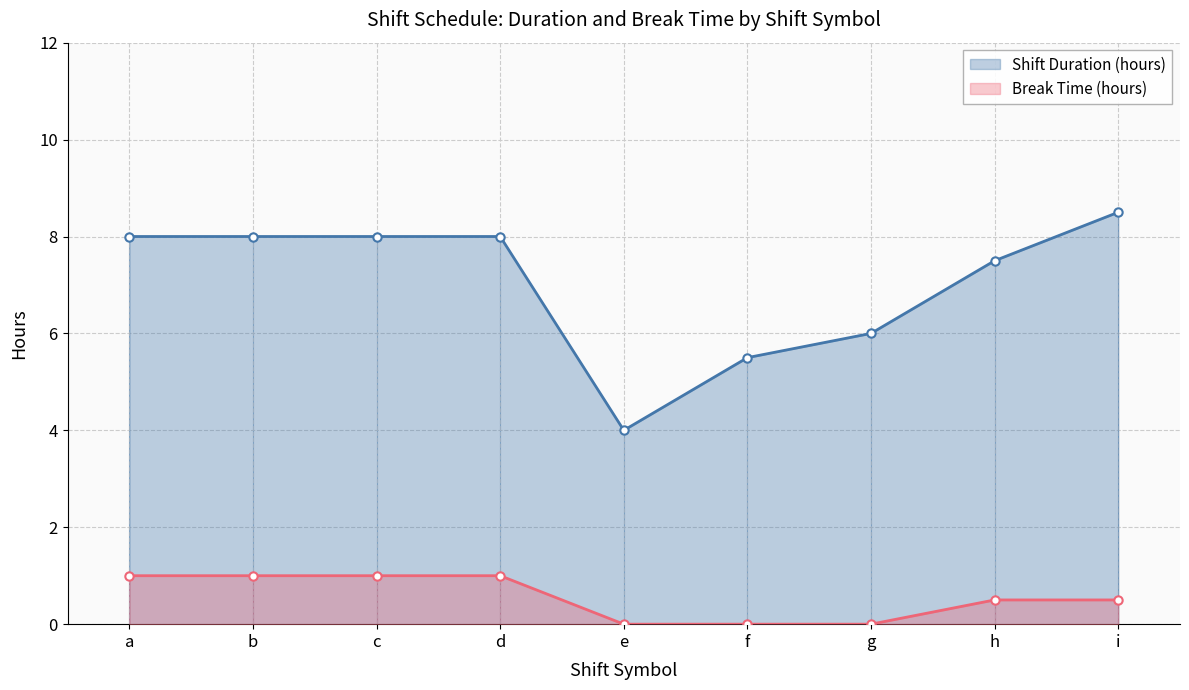

What is the approximate value of Shift Duration (hours) at a?

8.0